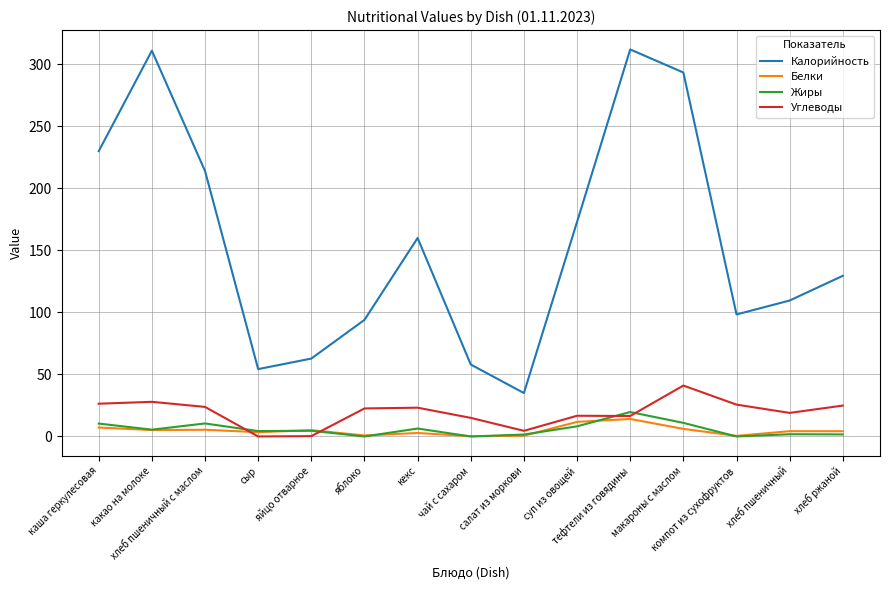

How many interior local valleys does the Калорийность series have?

3